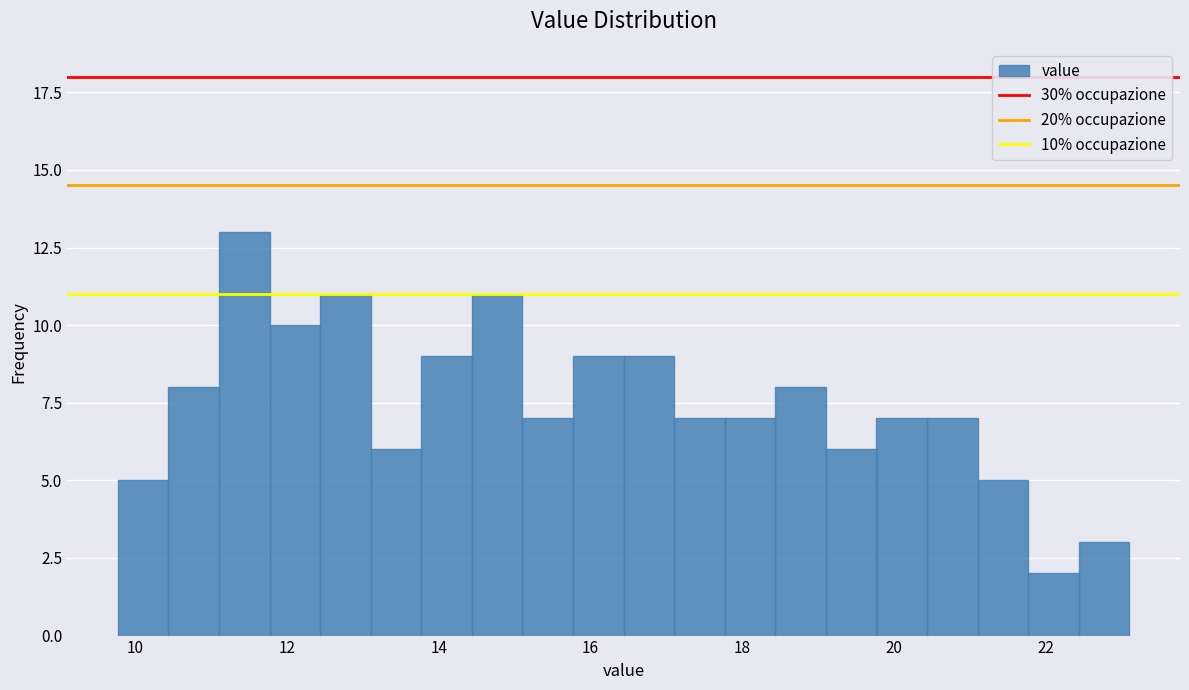

Around what value on the x-axis is the tallest bar? Give the approximate position of its centre, as read against the axis.

11.4